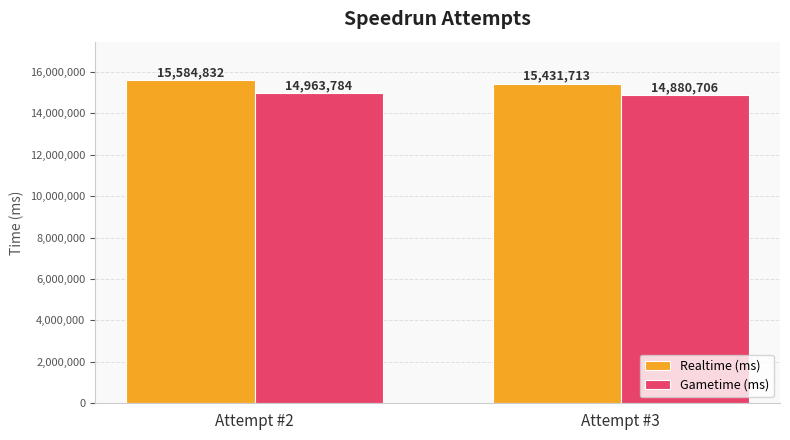

Rank the series at Attempt #3 from highest to lowest value.

Realtime (ms), Gametime (ms)